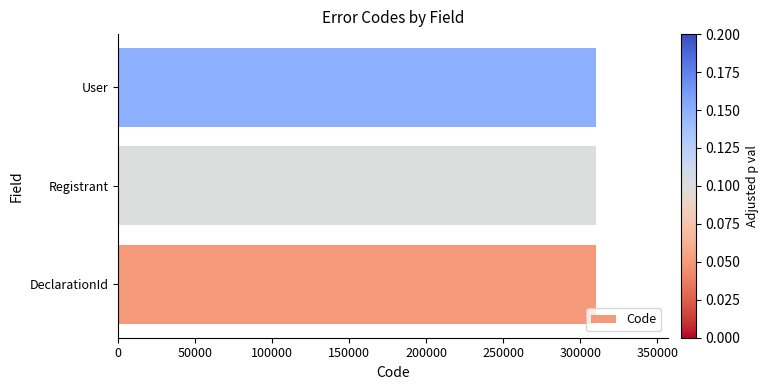

How many values are between 310101 and 310104?

3